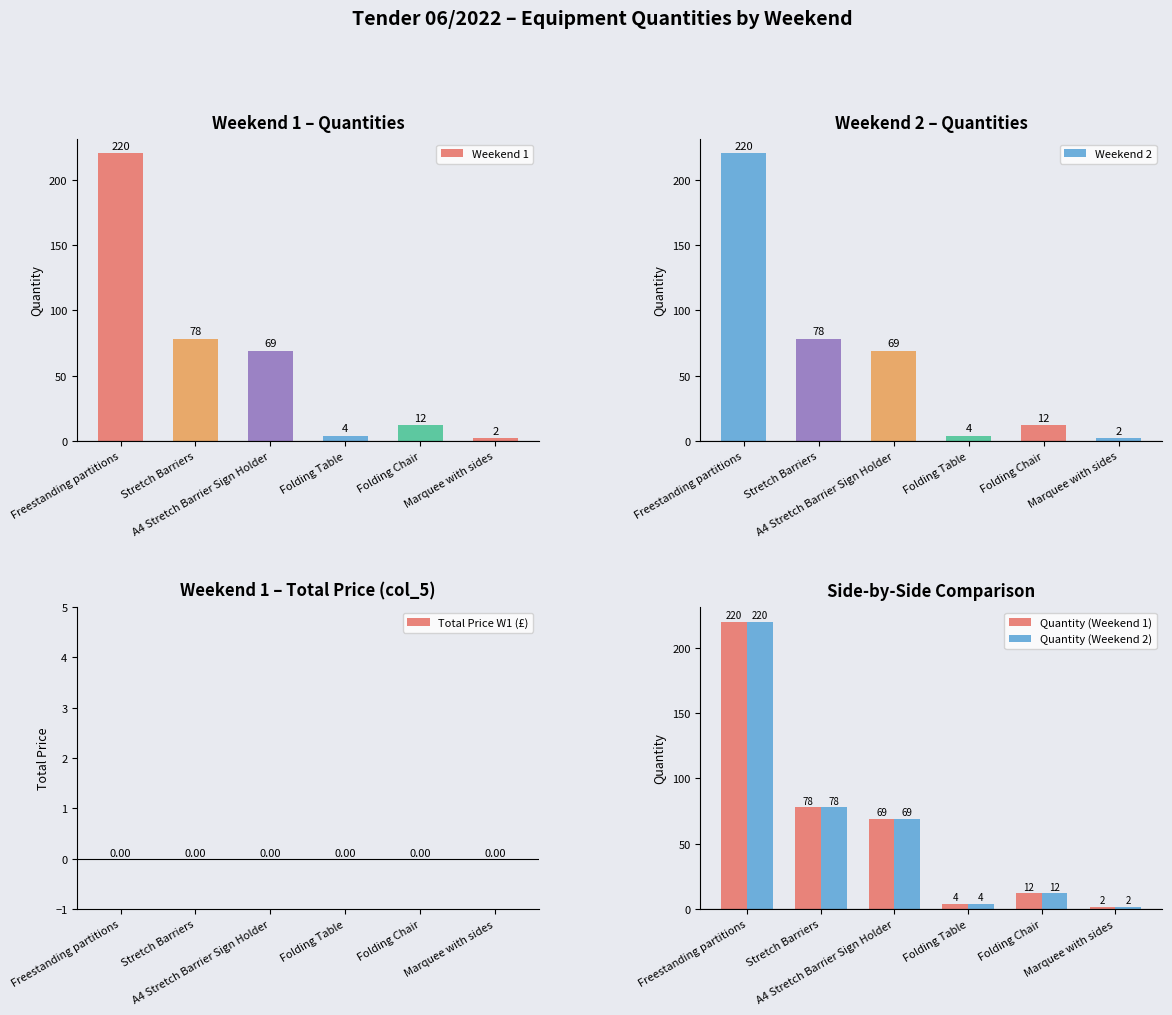

At which label does Total Price W1 (£) reach its minimum?

Freestanding partitions